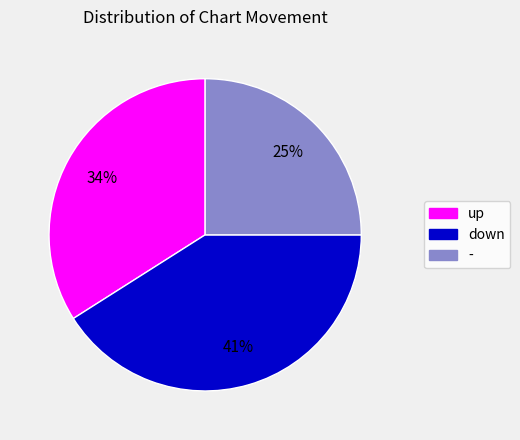

Which slice is the smallest?

-